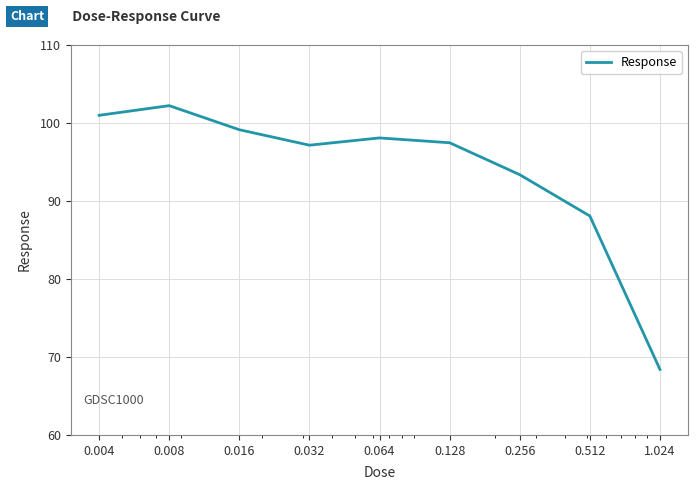

What is the greatest value displayed?

102.2